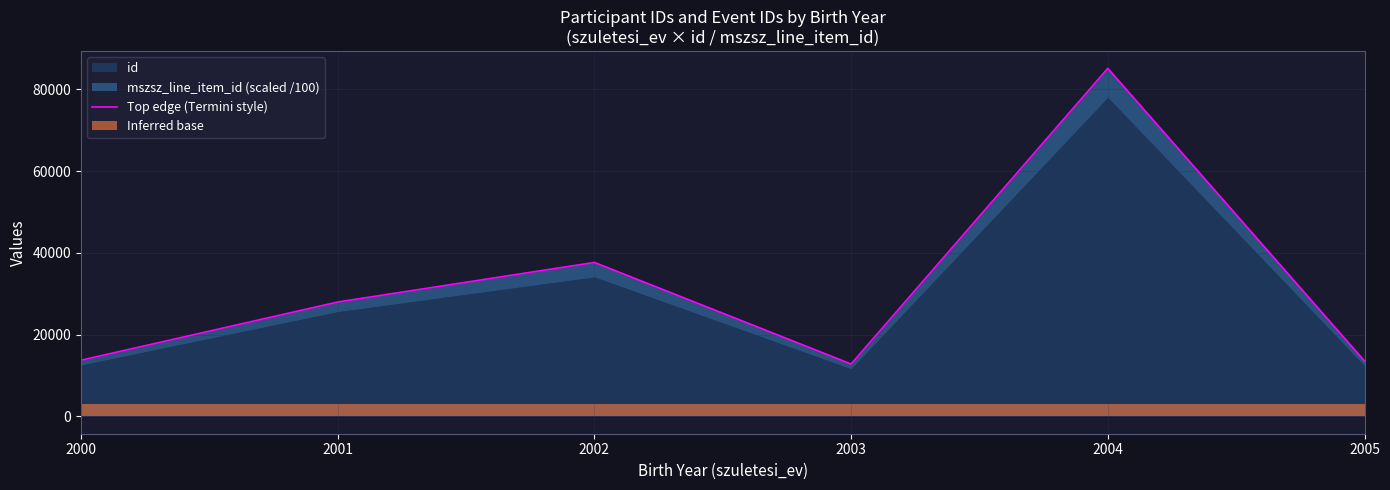

Reading left to right, what are all the values shown in this chart?

2000=13733.6	2001=27978.1	2002=37669.7	2003=12805.6	2004=85178.4	2005=13547.6